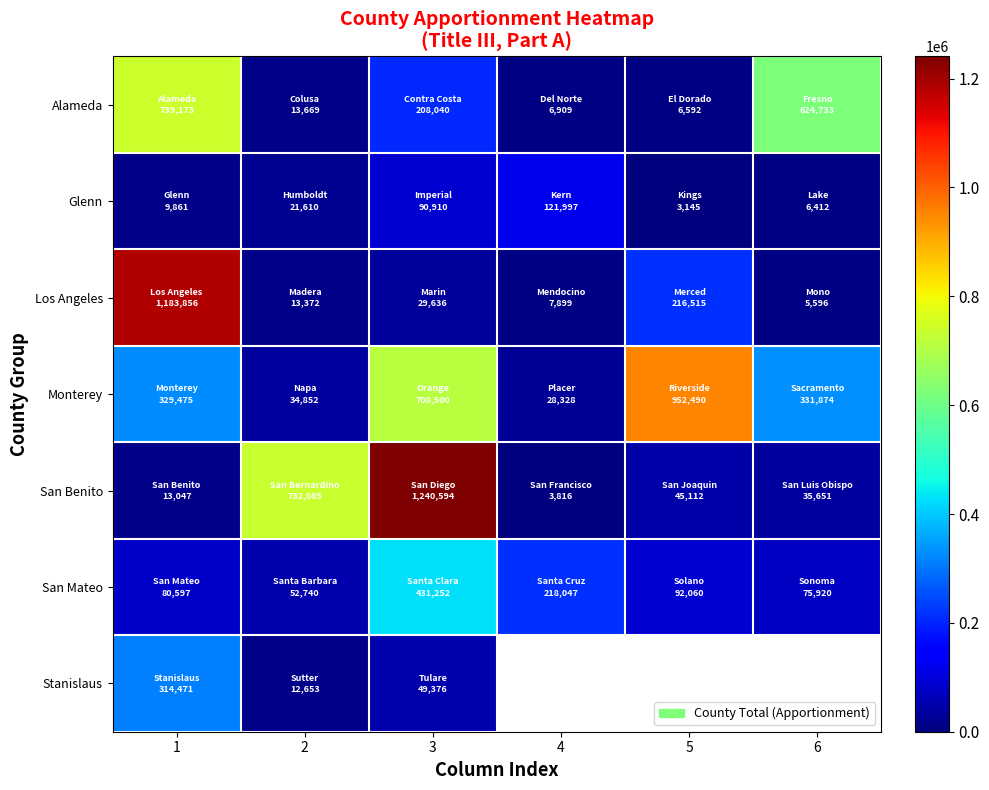

What is the average value of the San Benito series?

345050.8